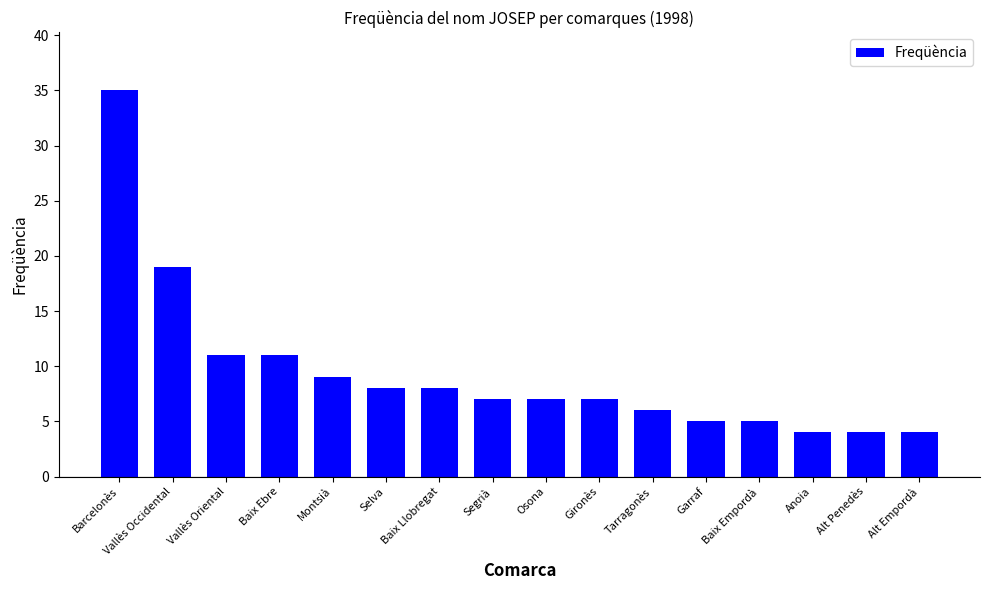

What is the ratio of the value at Gironès to the value at Selva?

0.9